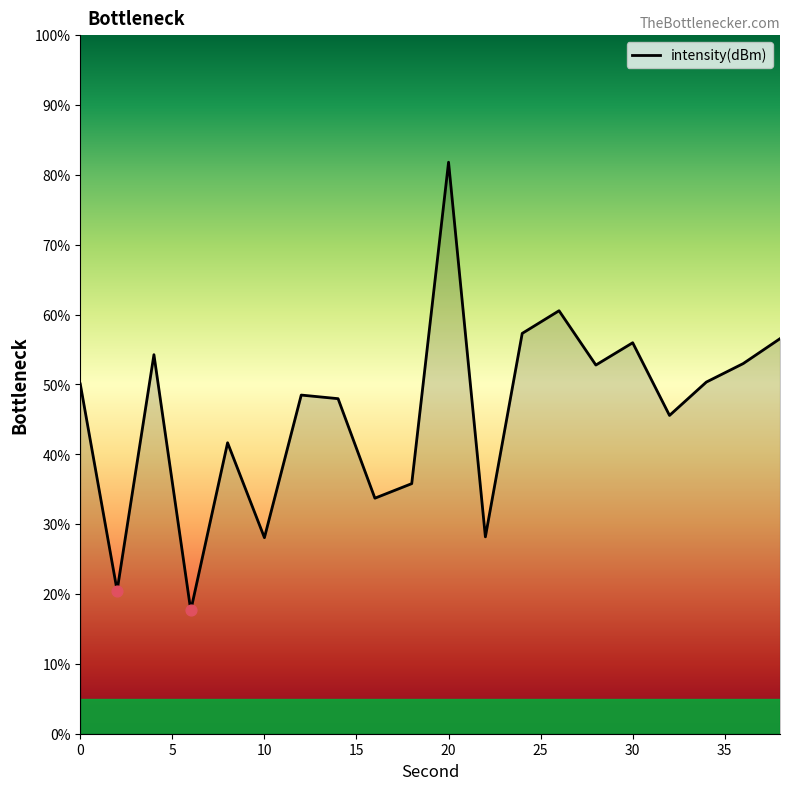

What is the difference between the maximum and minimum values?

64.2